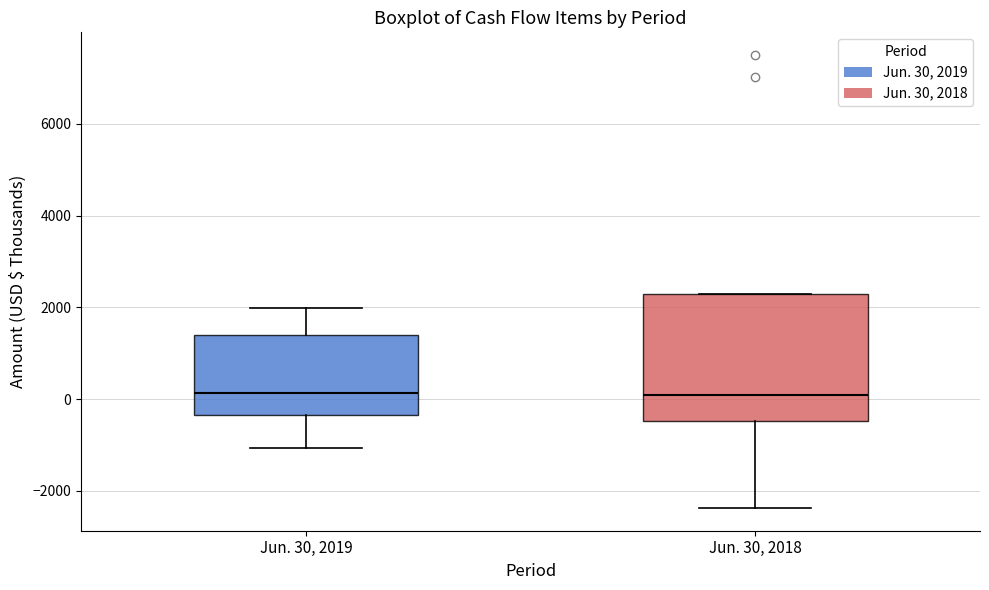

Reading left to right, transcribe this box plot: for each box, give where its median line is, the range the box spans, and where its two whiskers end, as read against the y-axis. The values are not printed on the chart, so give them approximately, as read against the axis.

Jun. 30, 2019: median 200, box -400 to 1400, whiskers -1000 to 2000
Jun. 30, 2018: median 0, box -400 to 2200, whiskers -2400 to 2200